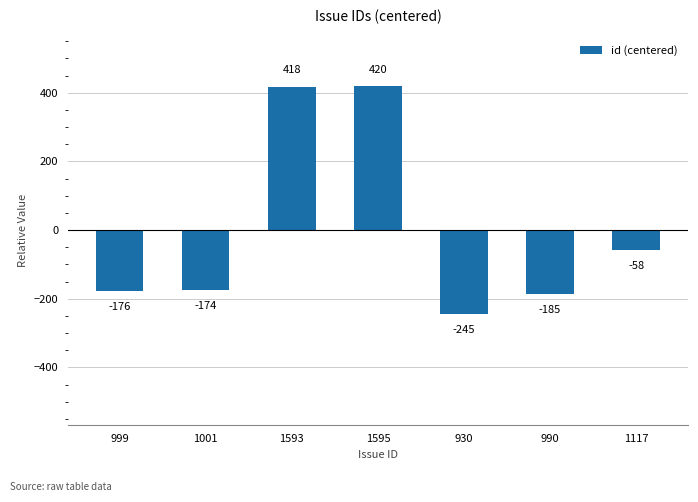

Is it true that the value at 999 is -268?

False